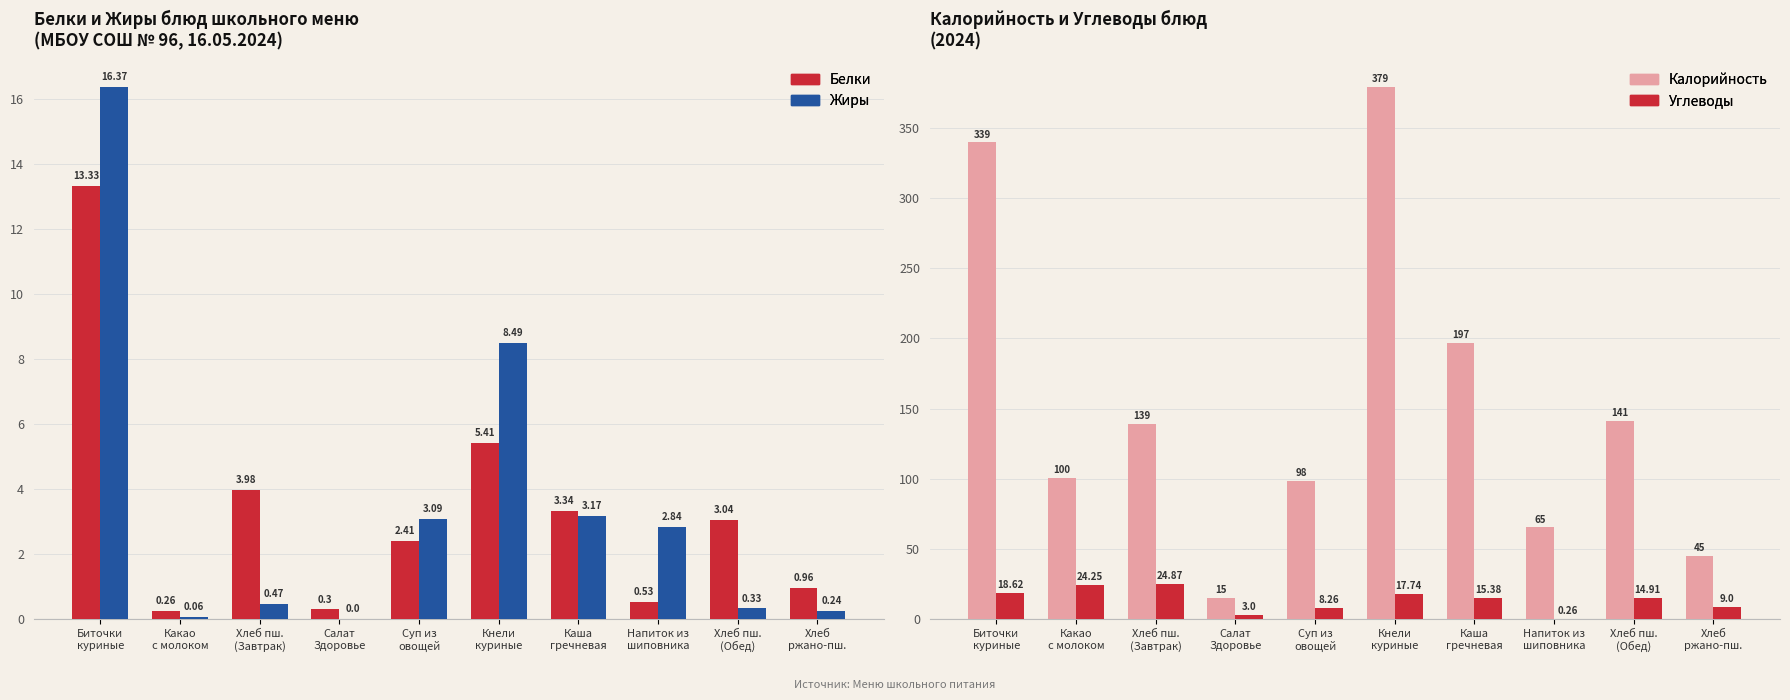

What is the label of the 8th bar from the left?

Напиток из
шиповника